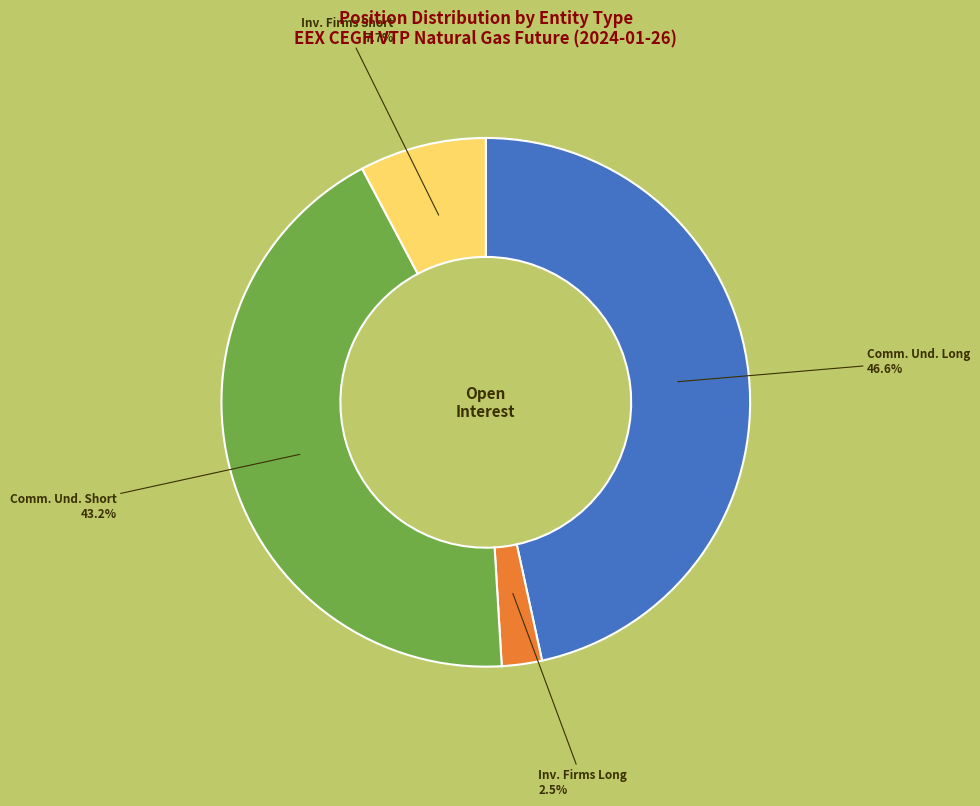

Is there a majority slice in this chart?

No